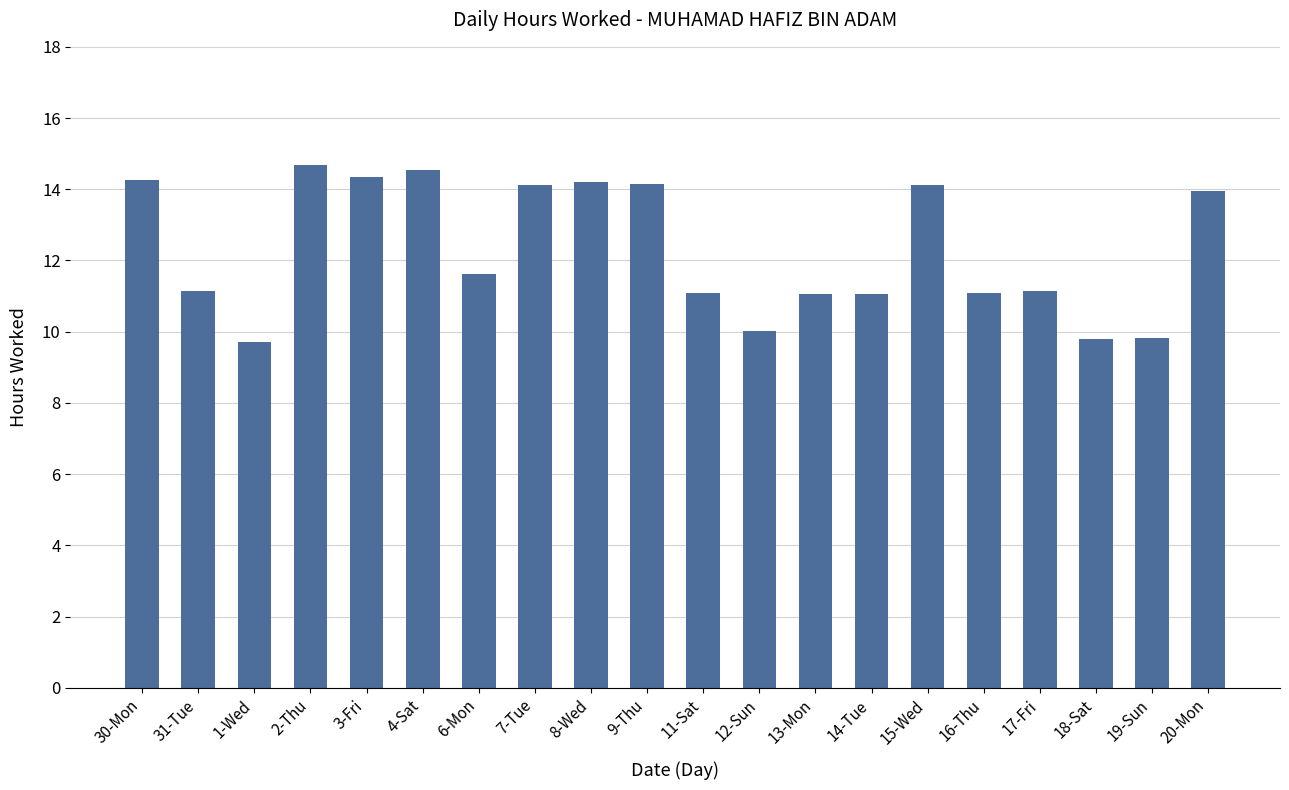

What is the difference between the values at 11-Sat and 1-Wed?

1.4